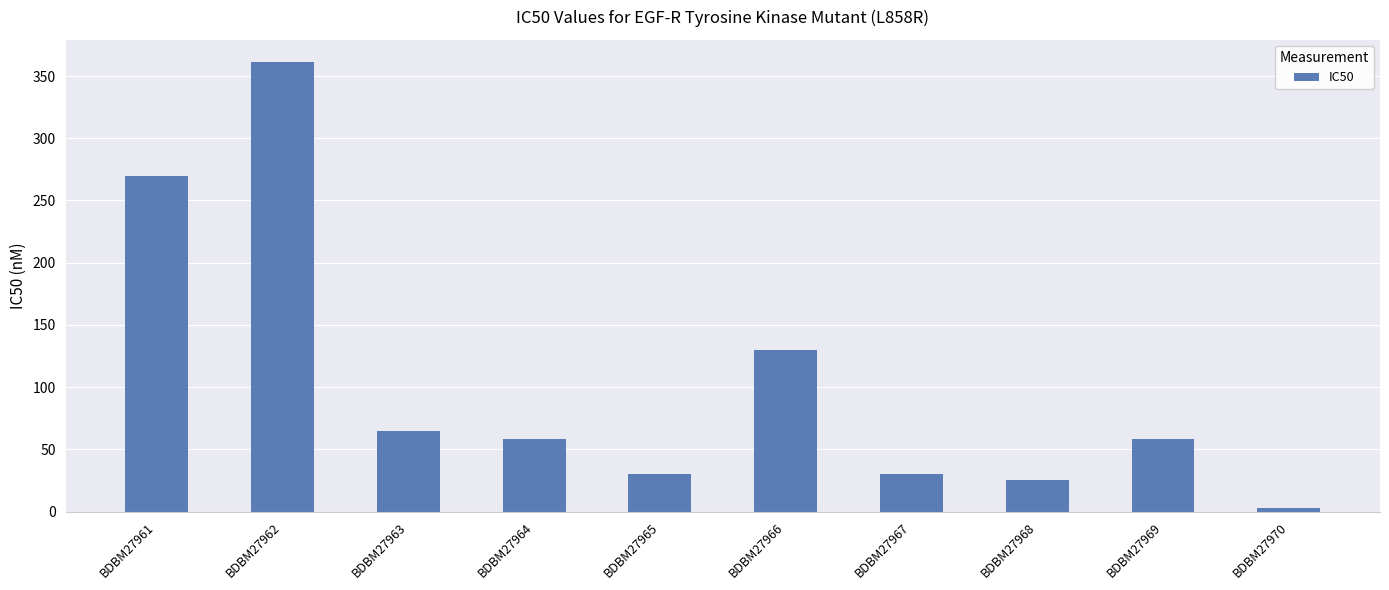

What is the difference between the second highest and second lowest values?

245